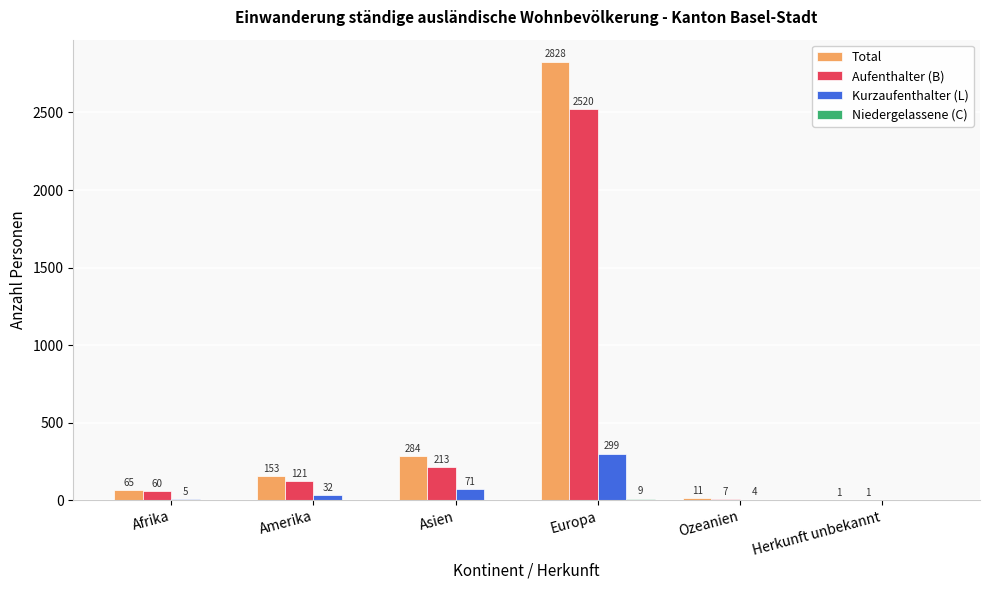

Is it true that Aufenthalter (B) equals 7 at Ozeanien?

True